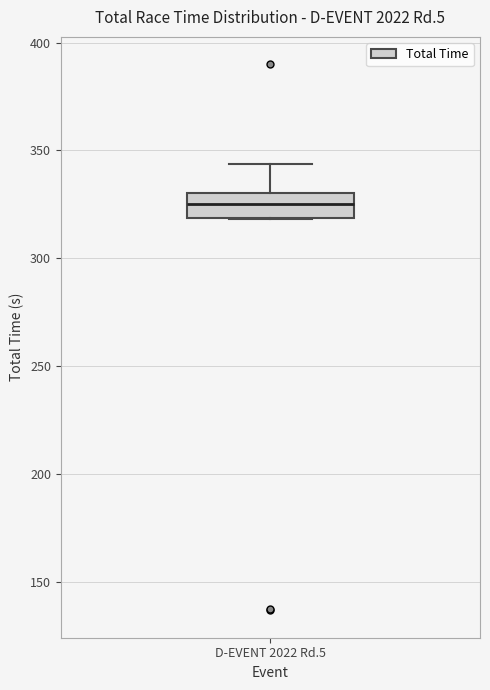

Read this box plot against the y-axis: the position of the median line, the range covered by the box, and the ends of both whiskers. The values are not printed on the chart, so give them approximately, as read against the axis.

median 325, box 320 to 330, whiskers 320 to 345